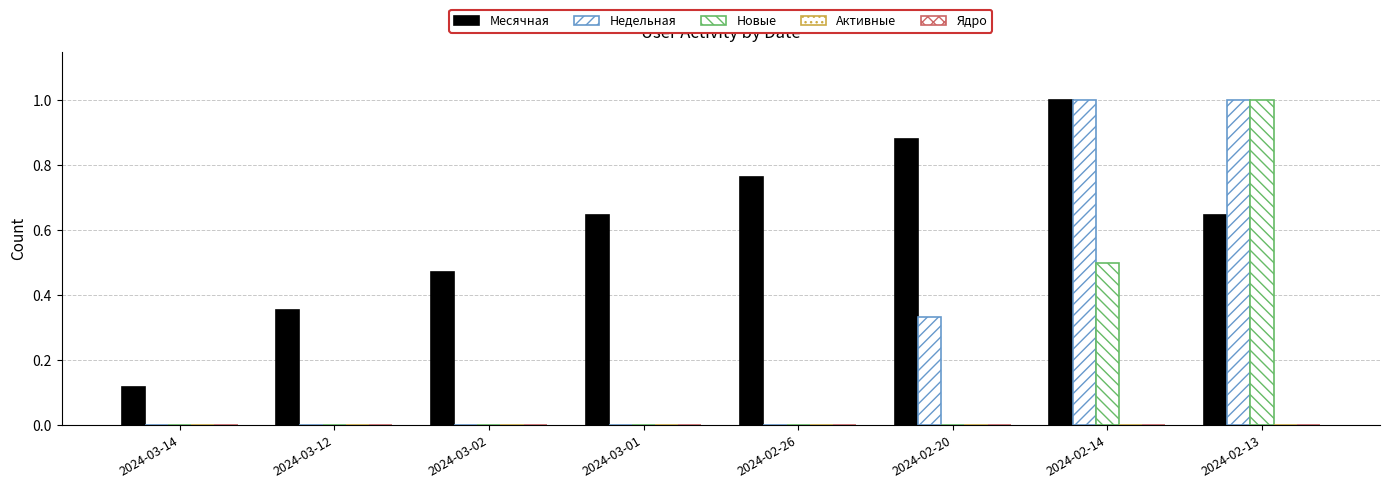

Does the chart contain stacked bars?

No